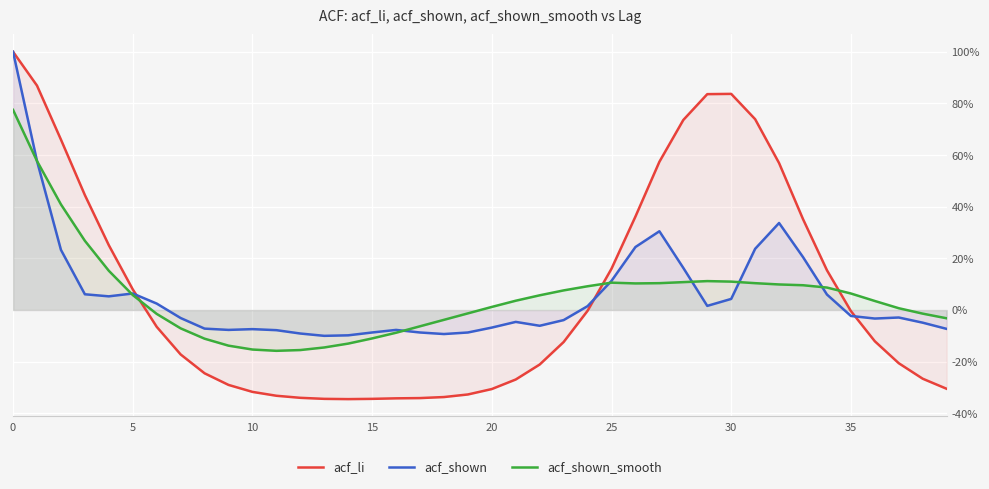

Reading left to right, transcribe all the data shown in this chart.

acf_li: 1.0	0.9	0.7	0.4	0.3	0.1	-0.1	-0.2	-0.2	-0.3	-0.3	-0.3	-0.3	-0.3	-0.3	-0.3	-0.3	-0.3	-0.3	-0.3	-0.3	-0.3	-0.2	-0.1	-0.0	0.2	0.4	0.6	0.7	0.8	0.8	0.7	0.6	0.4	0.2	-0.0	-0.1	-0.2	-0.3	-0.3
acf_shown: 1.0	0.6	0.2	0.1	0.1	0.1	0.0	-0.0	-0.1	-0.1	-0.1	-0.1	-0.1	-0.1	-0.1	-0.1	-0.1	-0.1	-0.1	-0.1	-0.1	-0.0	-0.1	-0.0	0.0	0.1	0.2	0.3	0.2	0.0	0.0	0.2	0.3	0.2	0.1	-0.0	-0.0	-0.0	-0.0	-0.1
acf_shown_smooth: 0.8	0.6	0.4	0.3	0.2	0.1	-0.0	-0.1	-0.1	-0.1	-0.2	-0.2	-0.2	-0.1	-0.1	-0.1	-0.1	-0.1	-0.0	-0.0	0.0	0.0	0.1	0.1	0.1	0.1	0.1	0.1	0.1	0.1	0.1	0.1	0.1	0.1	0.1	0.1	0.0	0.0	-0.0	-0.0